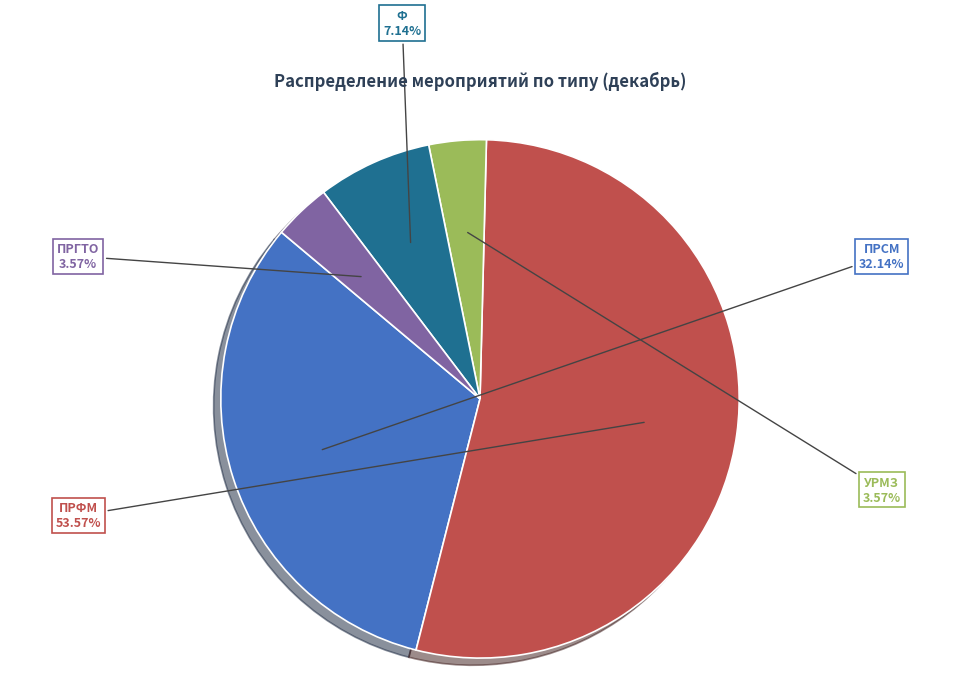

How many slices are in this pie chart?

5